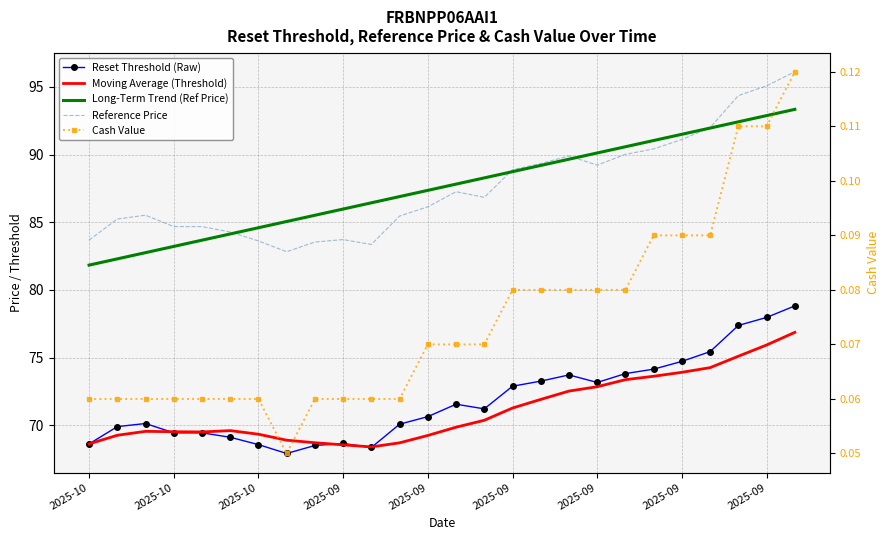

What value does the Reset Threshold (Raw) series have at 2025-10?

69.4